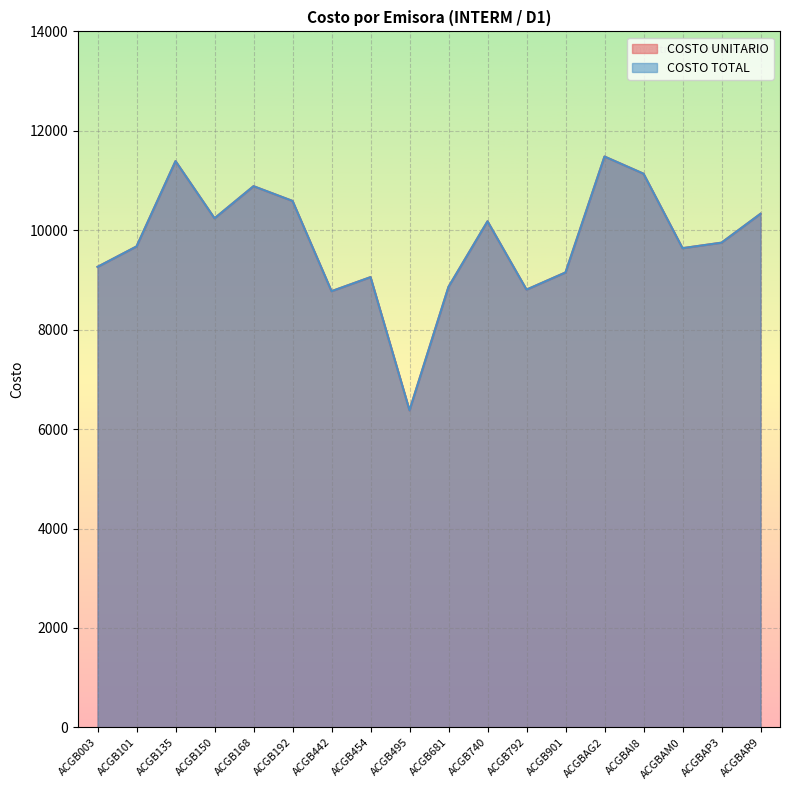

Which category has the highest value in the COSTO TOTAL series?

ACGBAG2